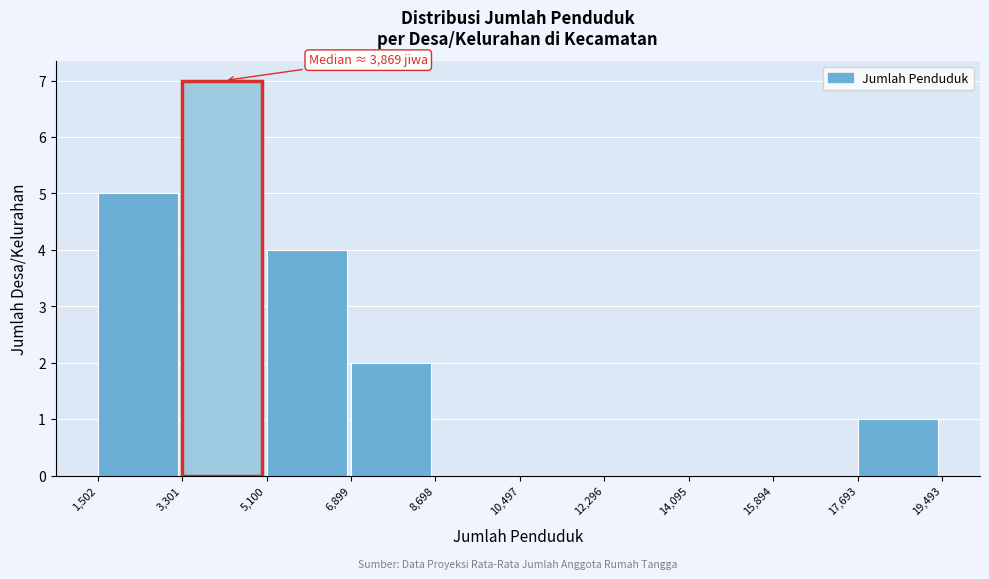

Which range on the x-axis has the tallest bar?

3,301 to 5,100